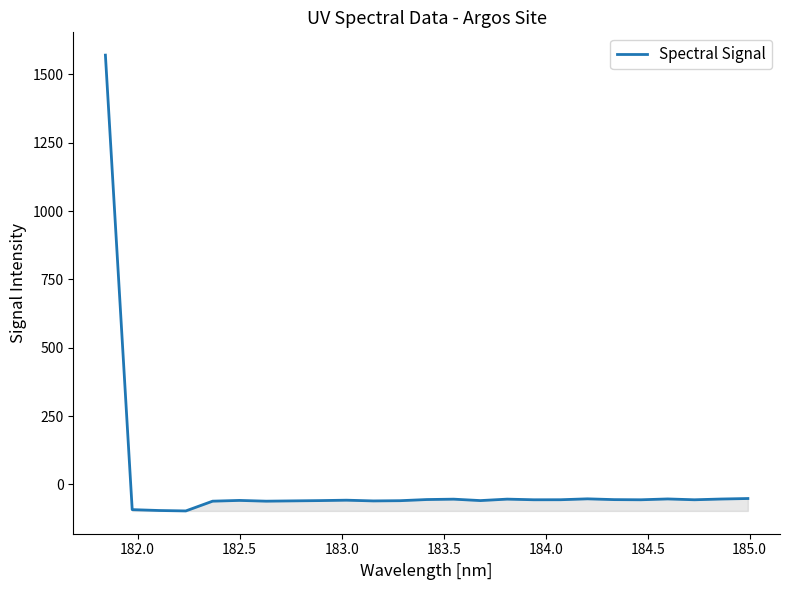

What is the maximum value shown in the chart?

1570.7